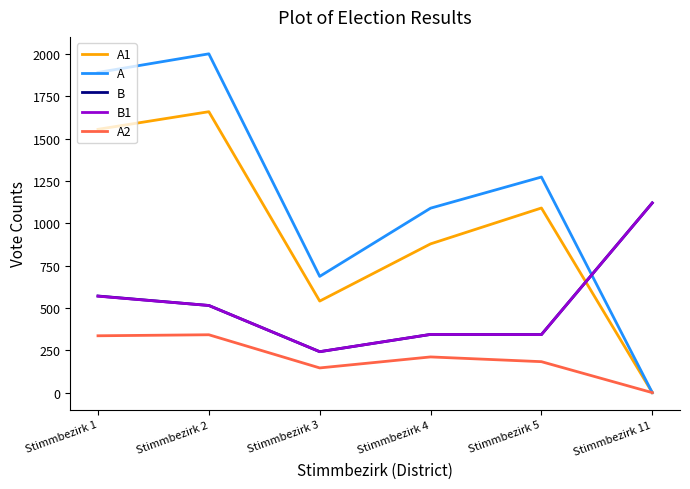

The value of B at Stimmbezirk 4 is 83. True or false?

False